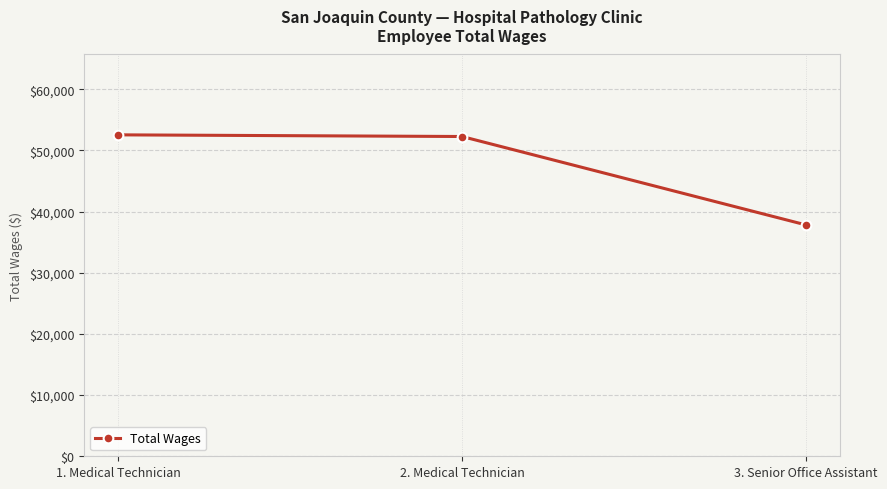

How many data points does each series have?

3